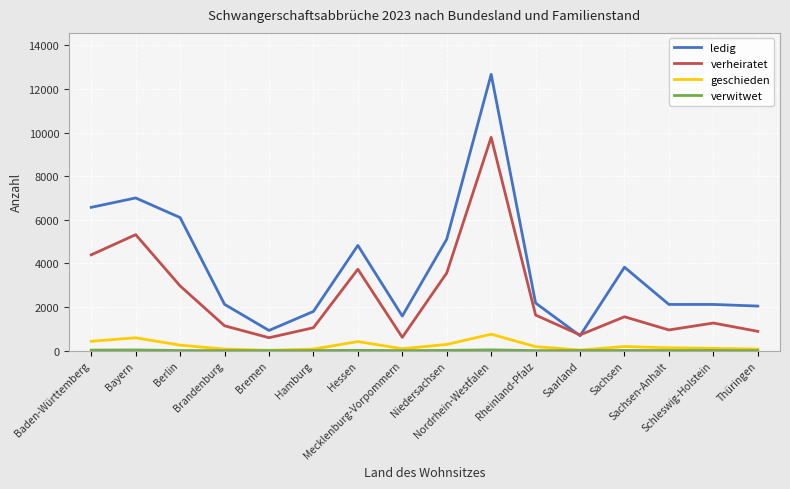

Which series has the widest spread of values?

ledig